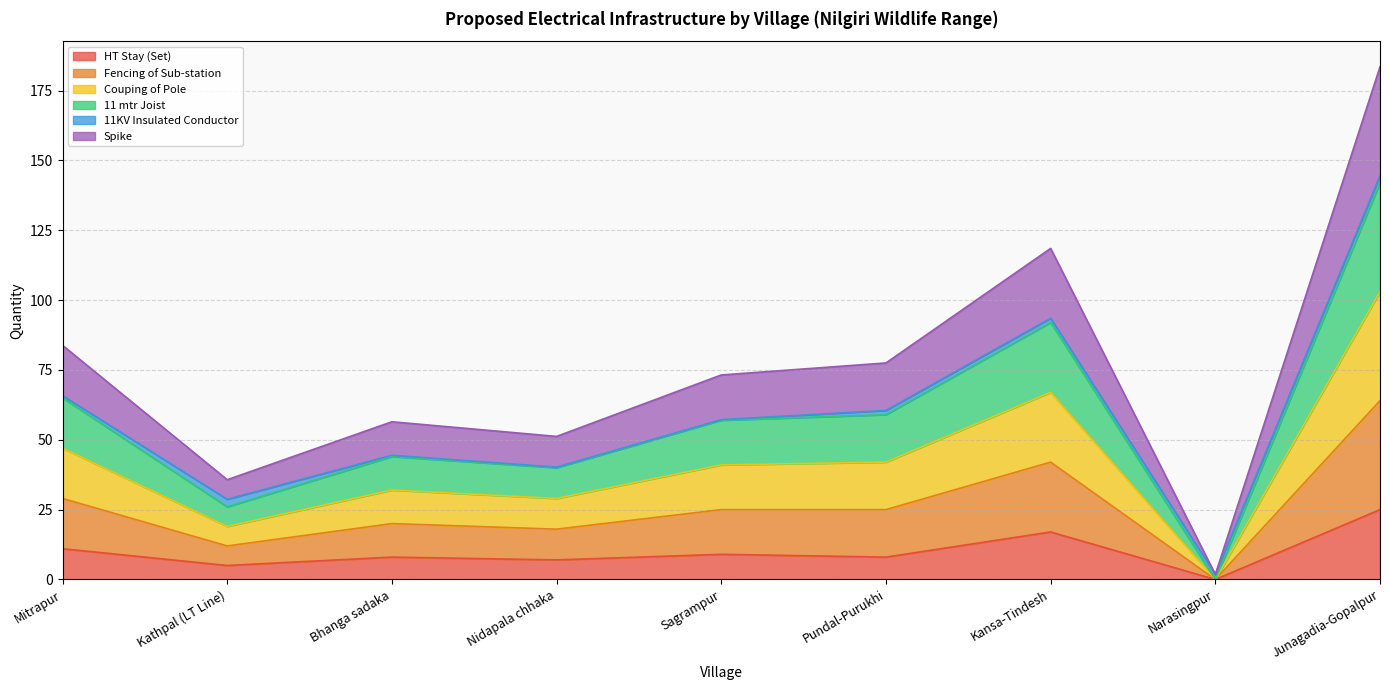

At how many categories does at least one series exceed 58?

5